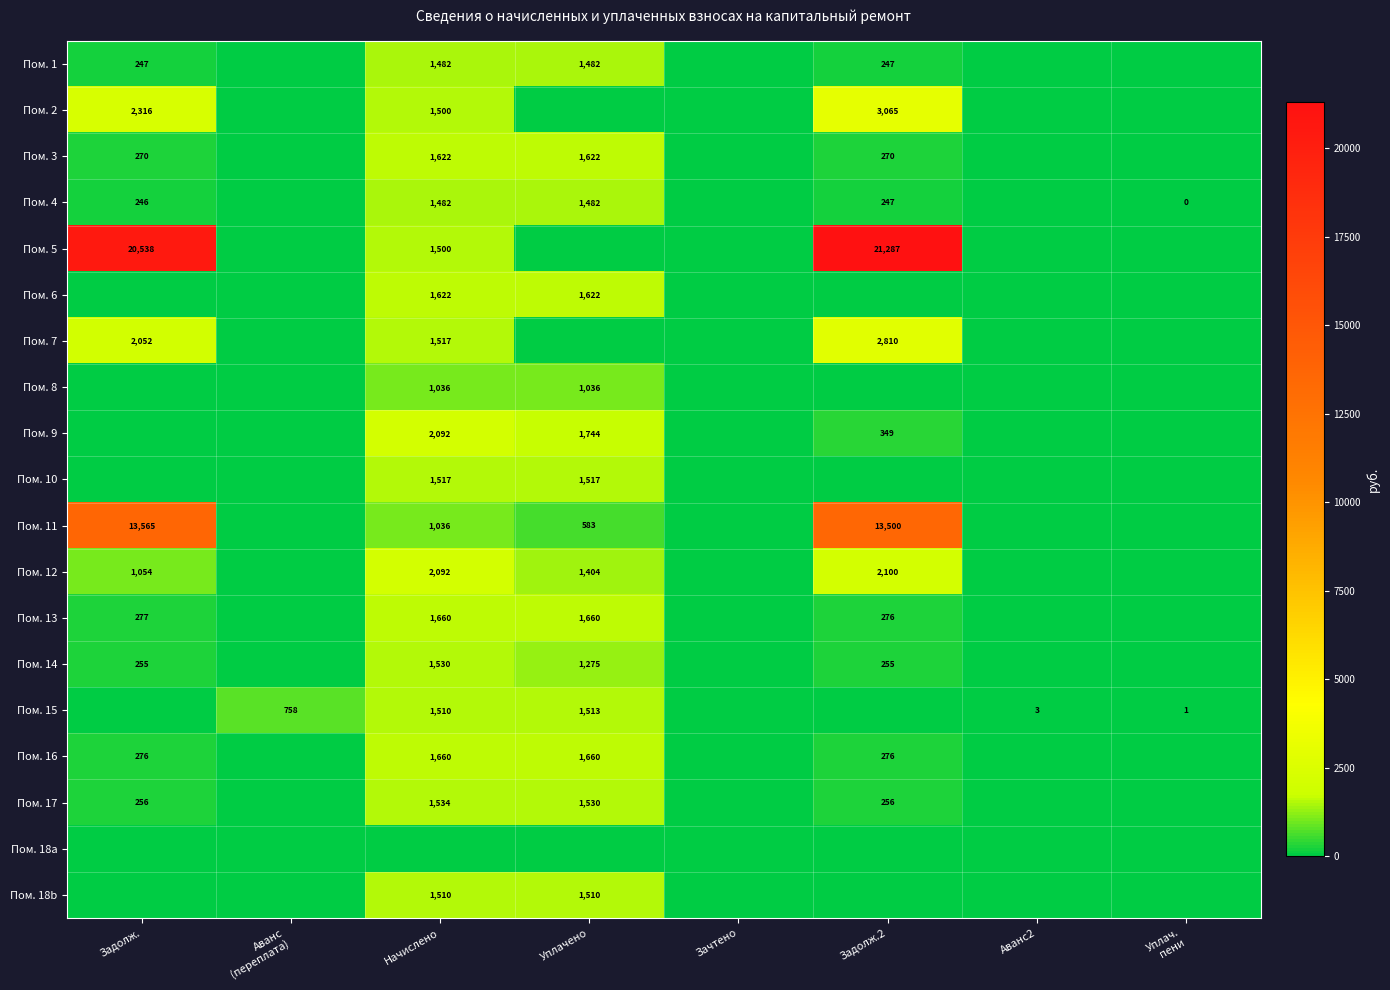

Is it true that Пом. 1 equals 247 at Задолж.2?

True